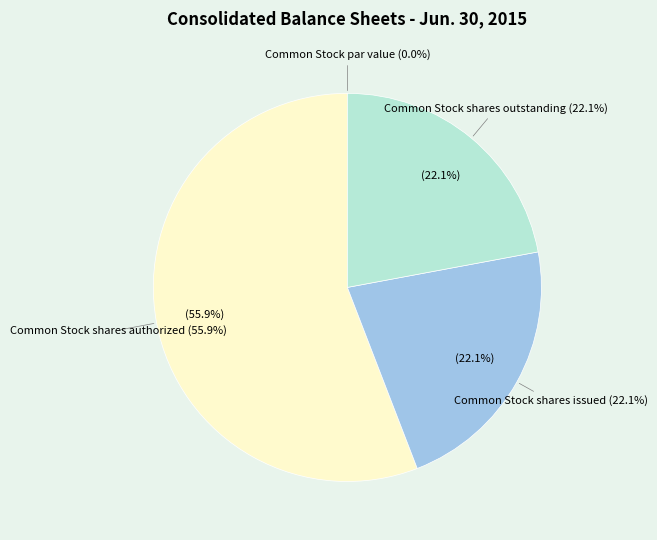

What portion of the pie excludes Common Stock shares issued?

77.9%